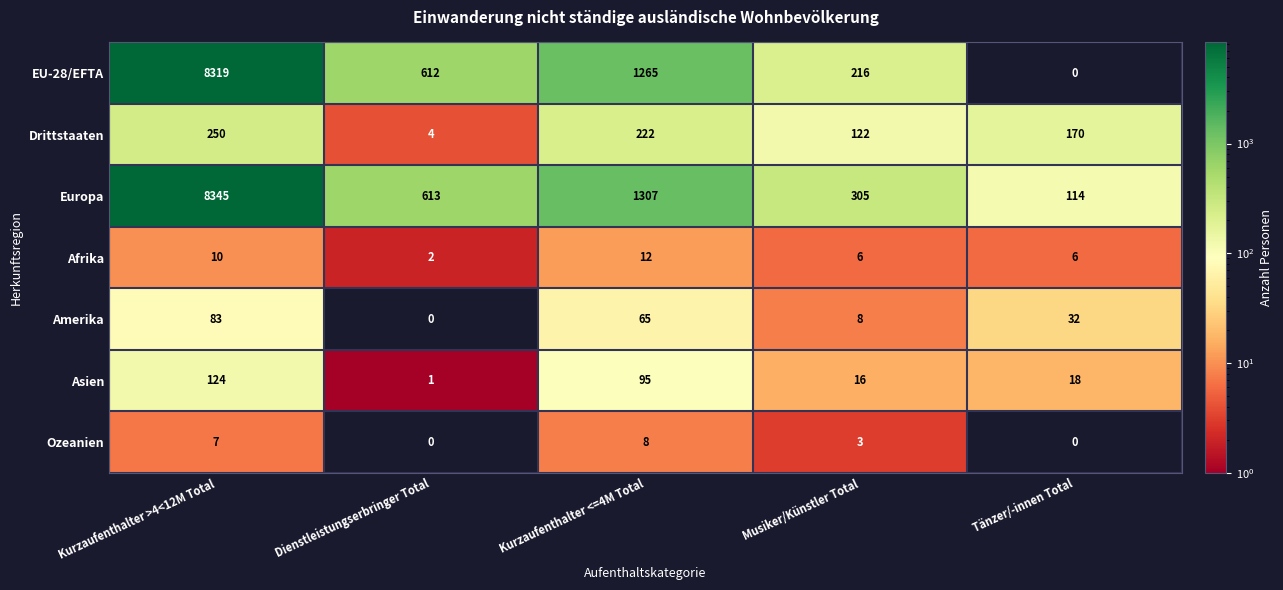

What is the difference between the EU-28/EFTA values at Tänzer/-innen Total and Musiker/Künstler Total?

216